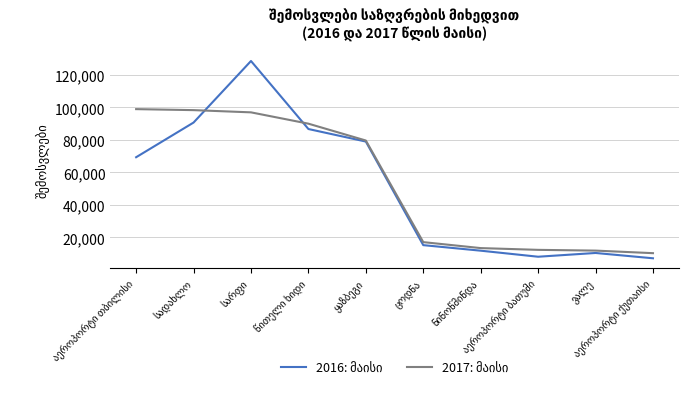

What is the smallest value displayed?

7133